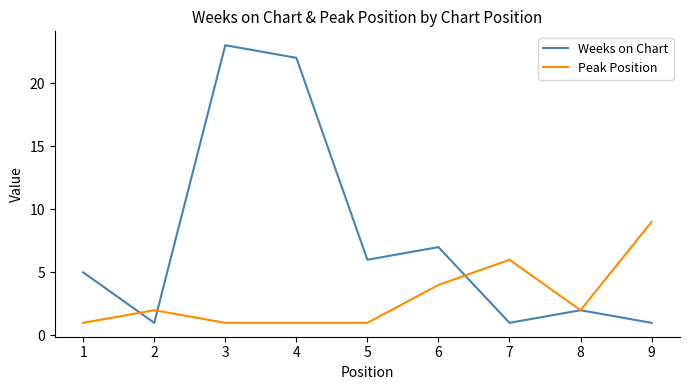

At which category is the sum across all series the highest?

3